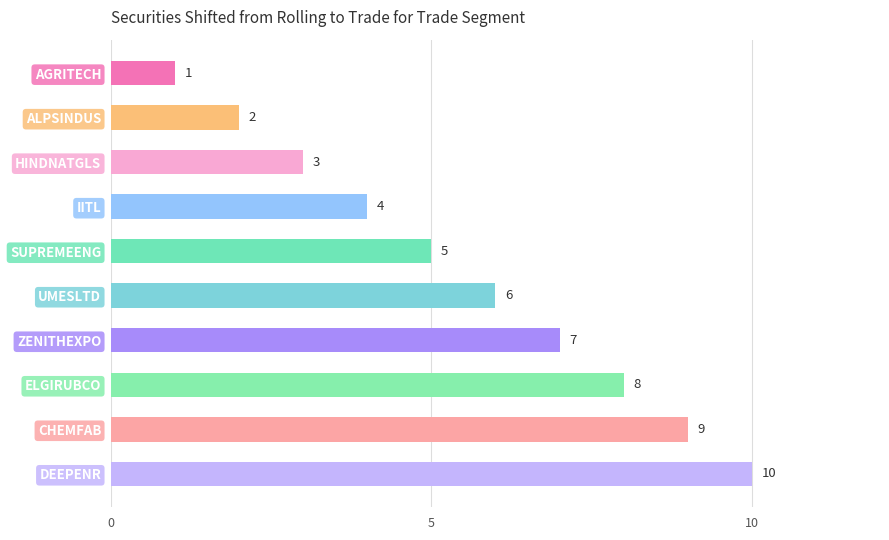

Rank the categories by value from highest to lowest.

DEEPENR, CHEMFAB, ELGIRUBCO, ZENITHEXPO, UMESLTD, SUPREMEENG, IITL, HINDNATGLS, ALPSINDUS, AGRITECH